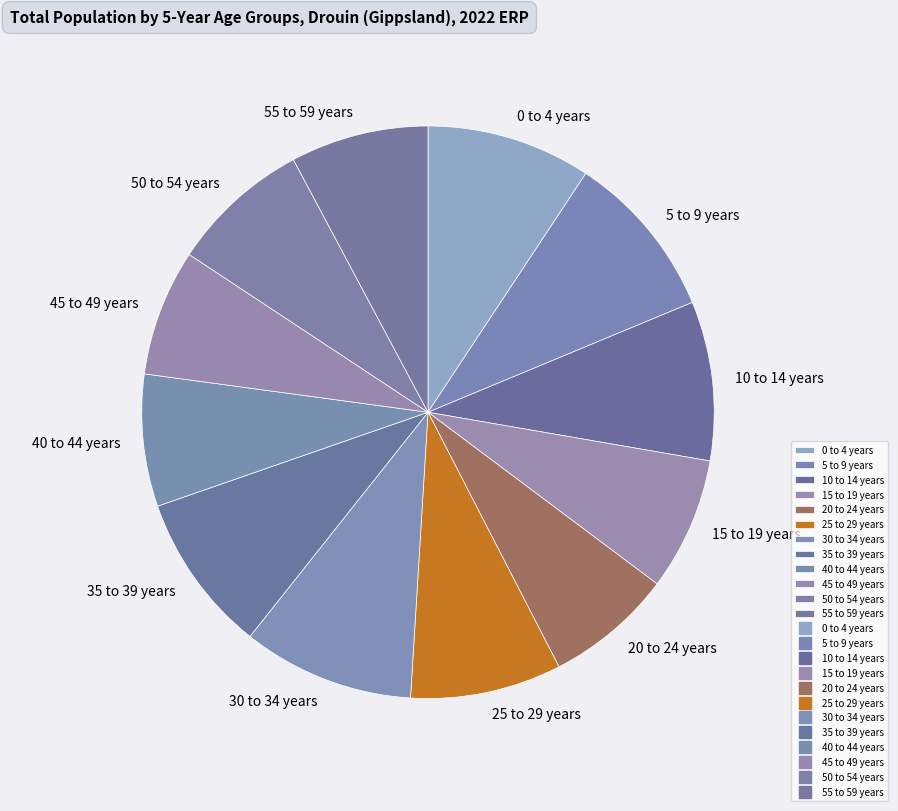

Combined, do 55 to 59 years and 20 to 24 years account for over 50%?

No